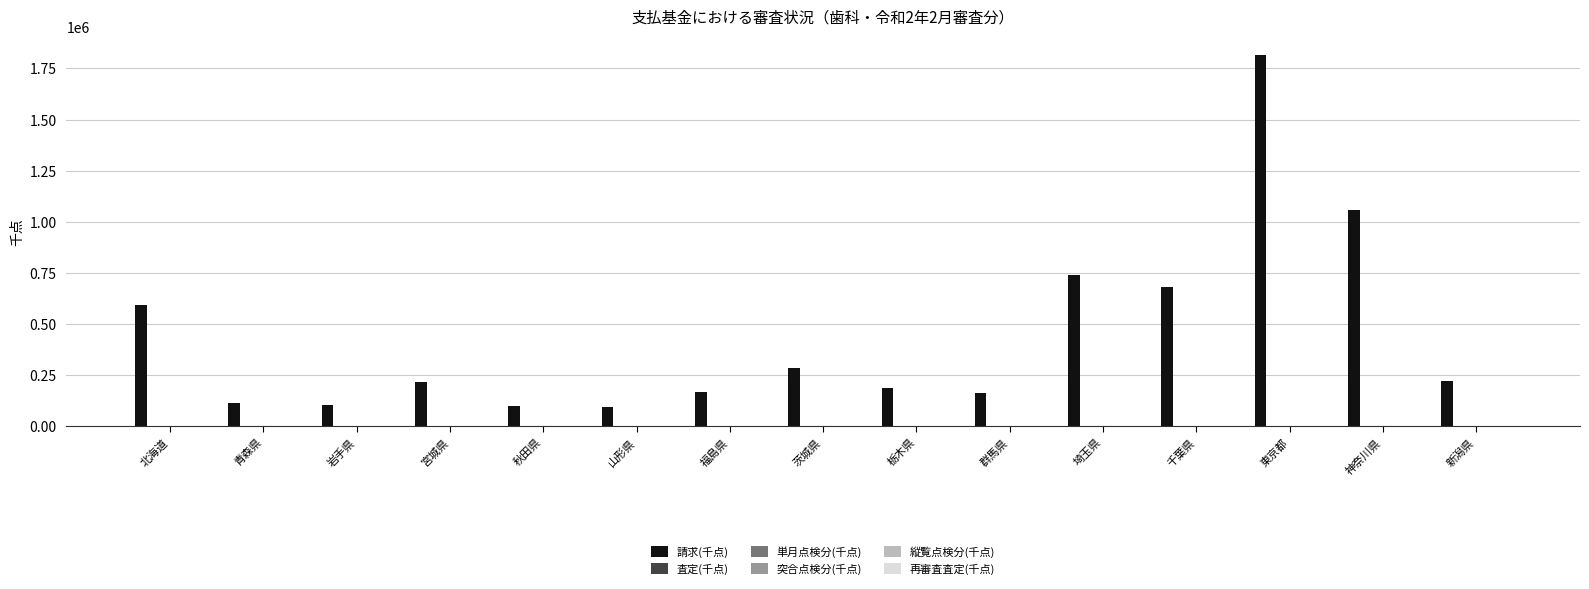

The 請求(千点) series shows 224440.7 at 新潟県. True or false?

True